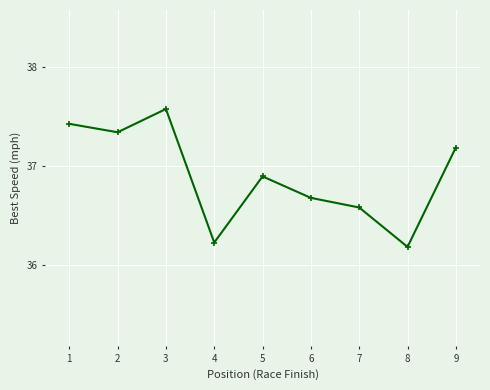

What is the sum of the values at 1 and 9?

74.6